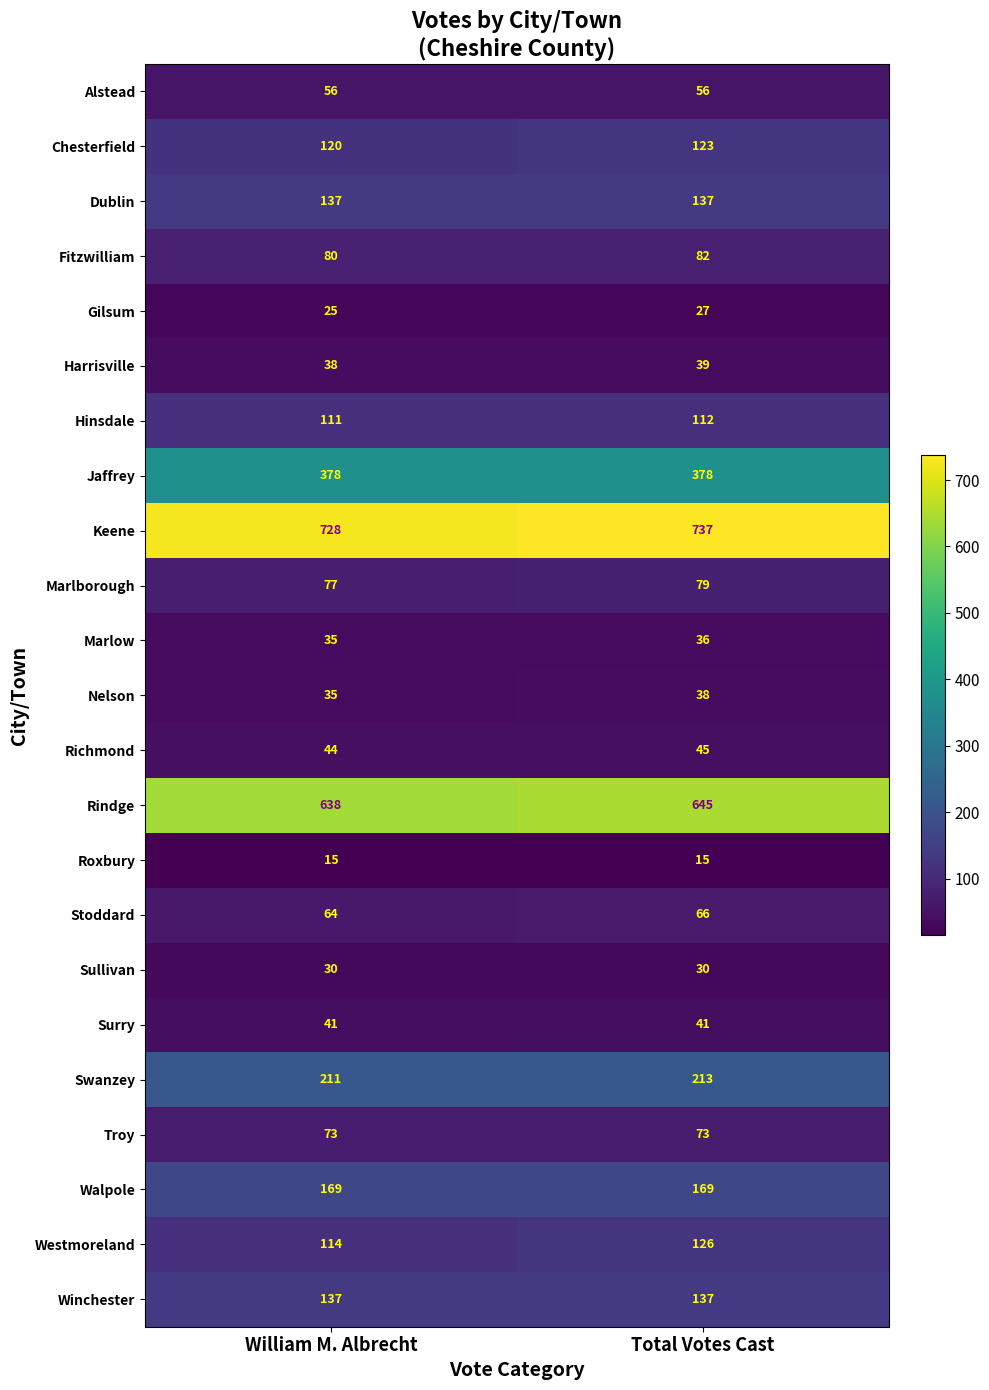

What is the sum of the Jaffrey values at Total Votes Cast and William M. Albrecht?

756